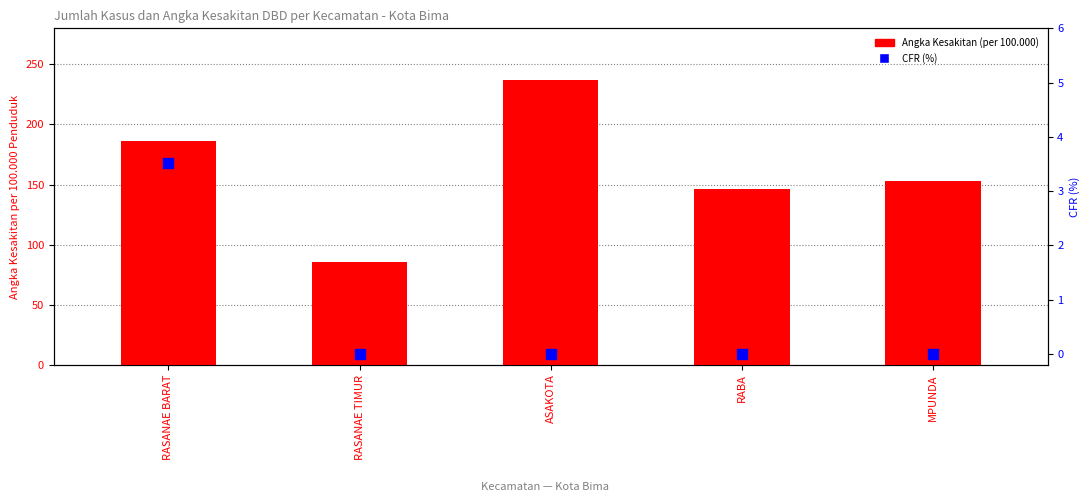

Which series has the widest spread of Y values?

Angka Kesakitan (per 100.000)